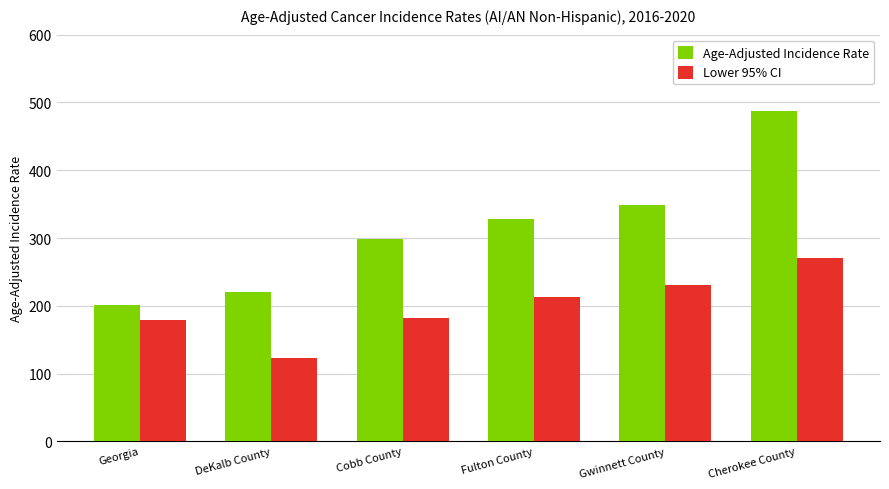

List the labels in order of Age-Adjusted Incidence Rate value, smallest first.

Georgia, DeKalb County, Cobb County, Fulton County, Gwinnett County, Cherokee County